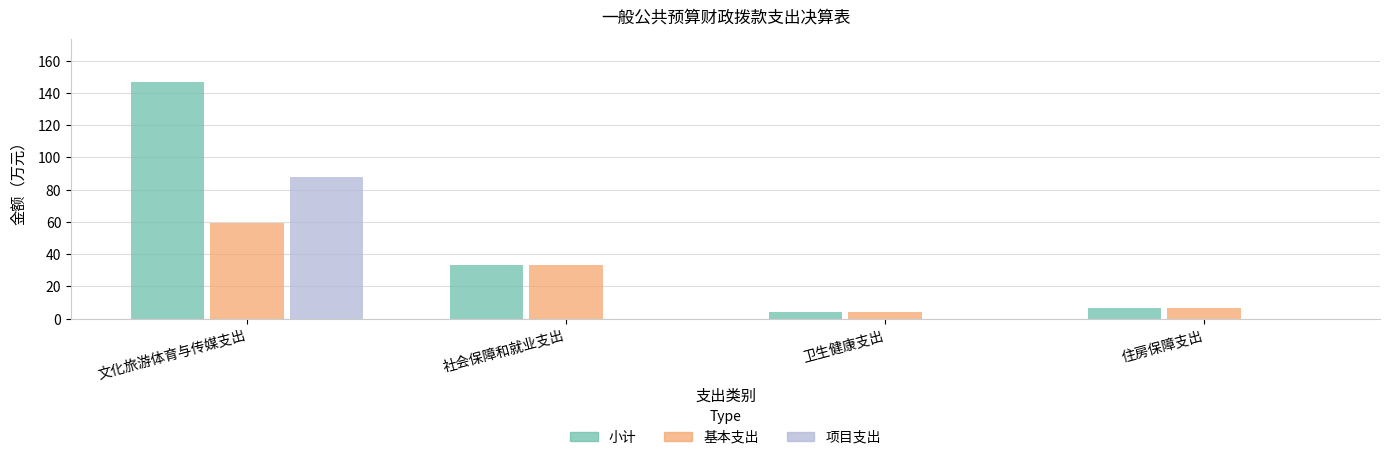

What is the sum of the 项目支出 values at 卫生健康支出 and 文化旅游体育与传媒支出?

87.6